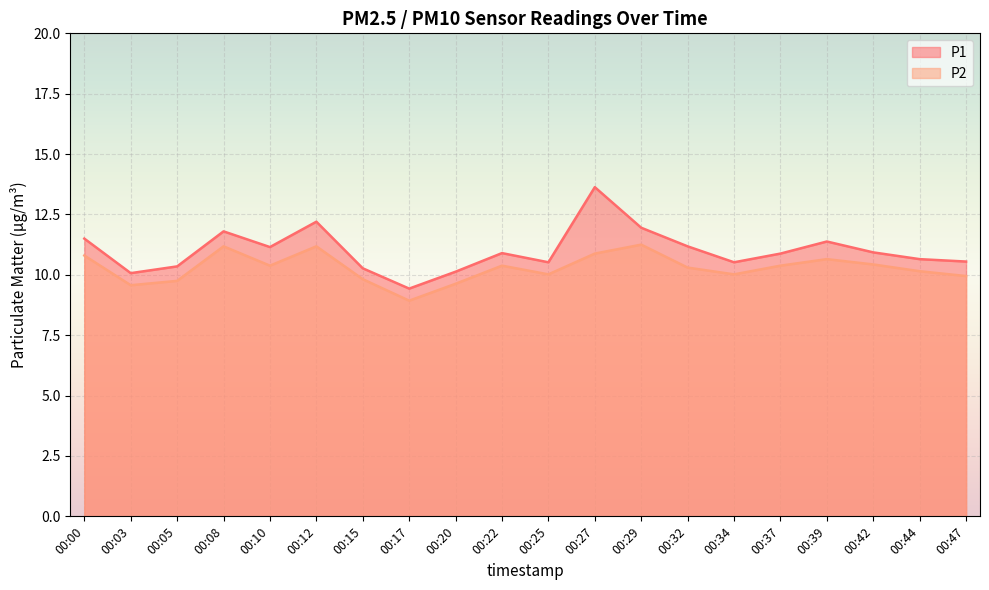

What is the value of the P1 point at the 11th from the left?

10.5